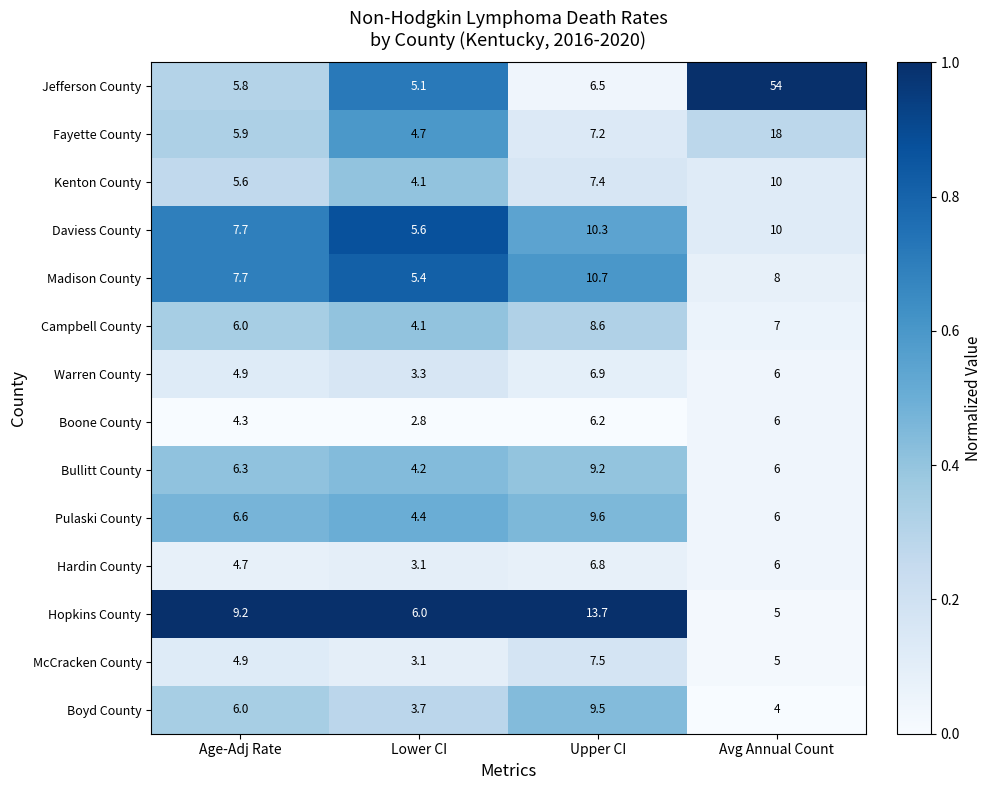

Which series has the largest range (max minus min)?

Jefferson County